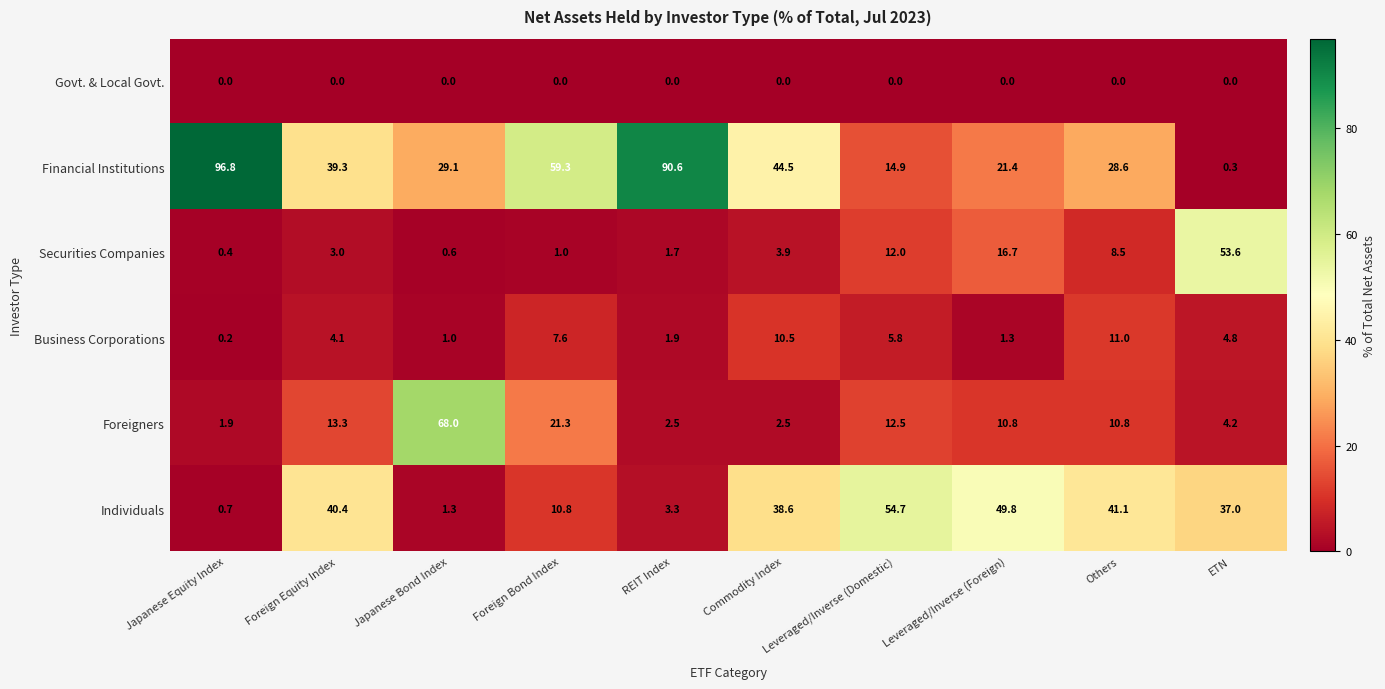

List the series in order of their peak value, highest first.

Financial Institutions, Foreigners, Individuals, Securities Companies, Business Corporations, Govt. & Local Govt.